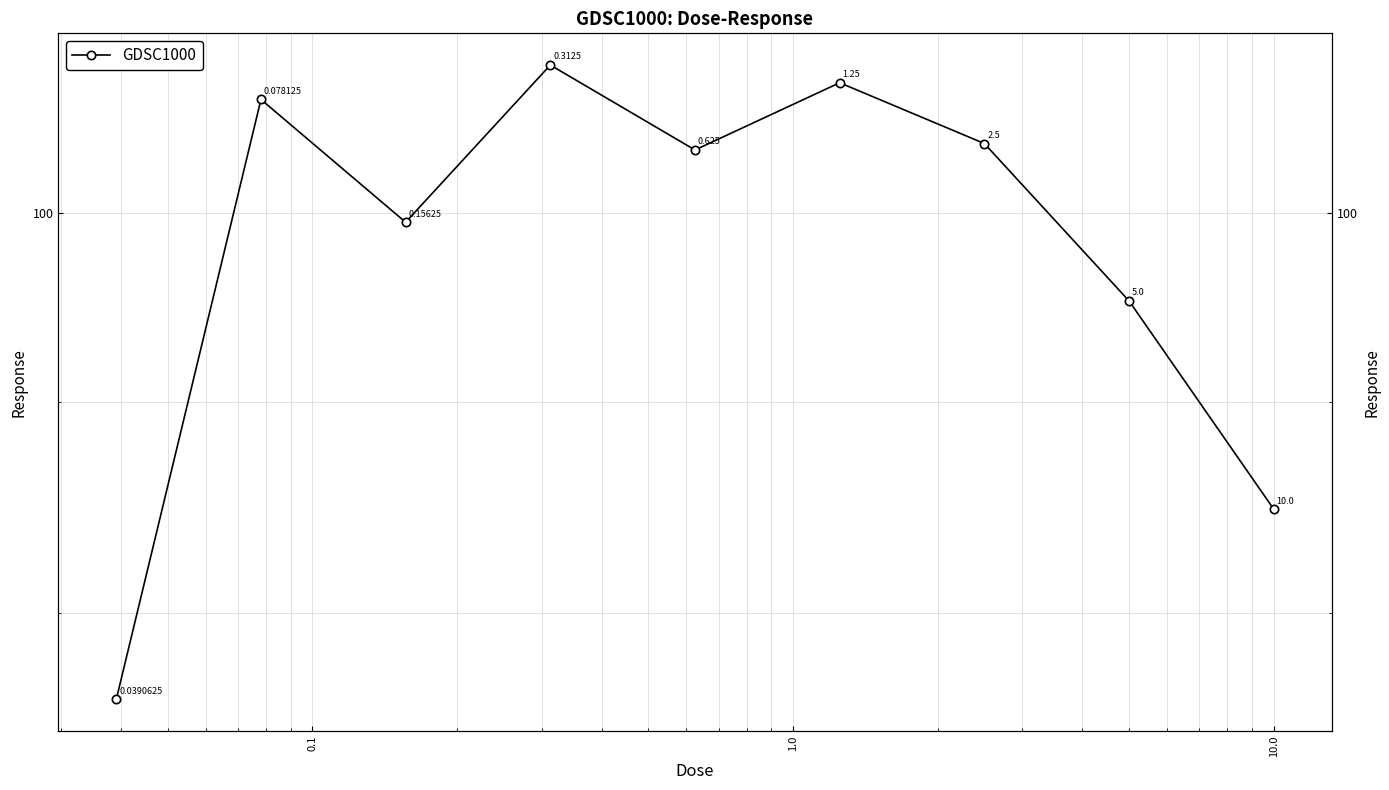

How many data points are less than 103?

4